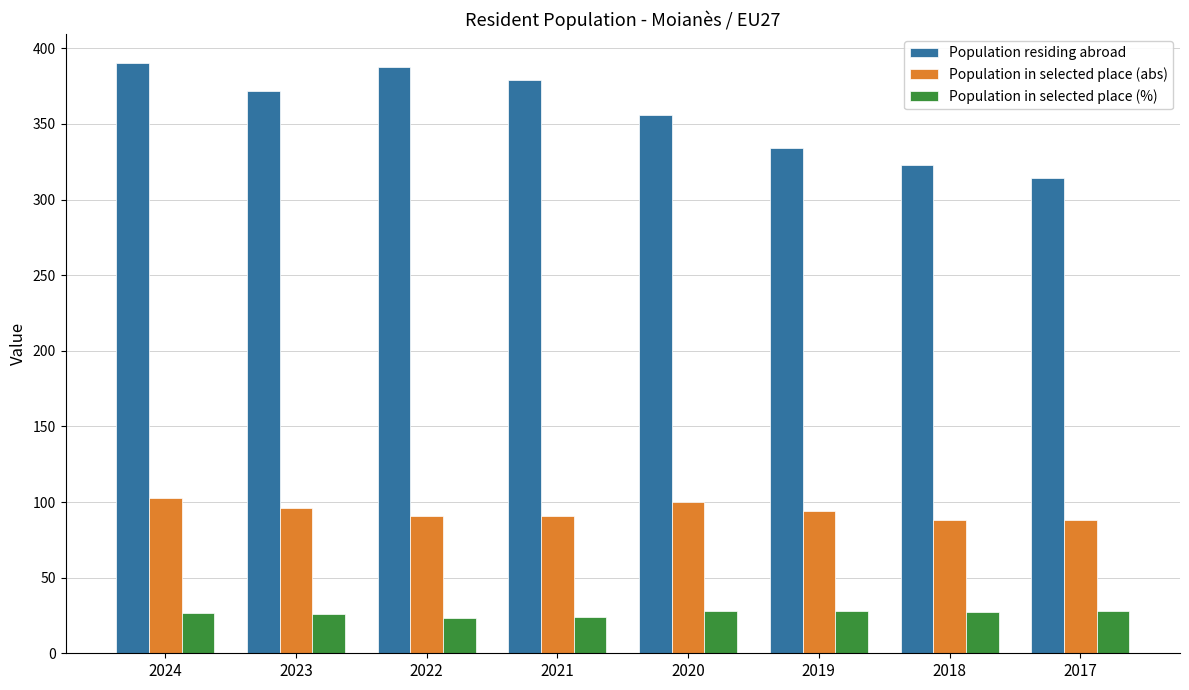

Rank the series by their maximum value, from lowest to highest.

Population in selected place (%), Population in selected place (abs), Population residing abroad